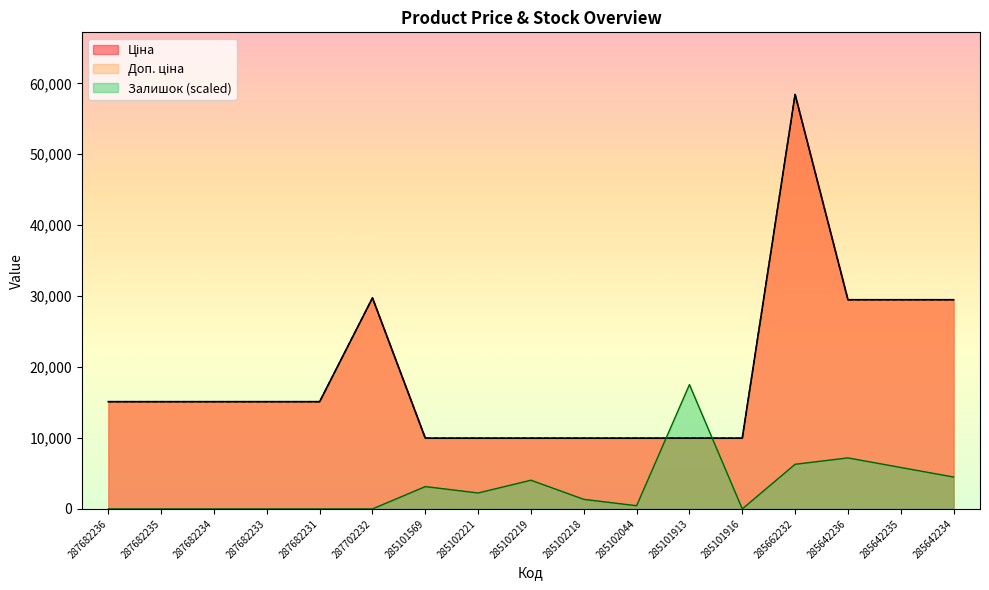

What is the difference between the second highest and minimum values in the Ціна series?

19772.3